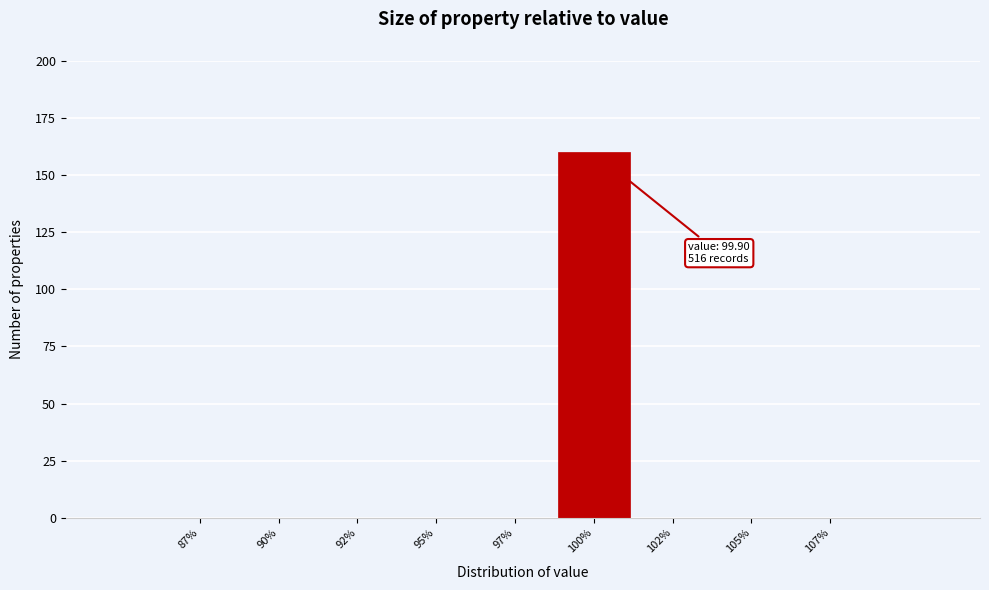

Over which range of the x-axis is the bar tallest?

98.5 to 101.0